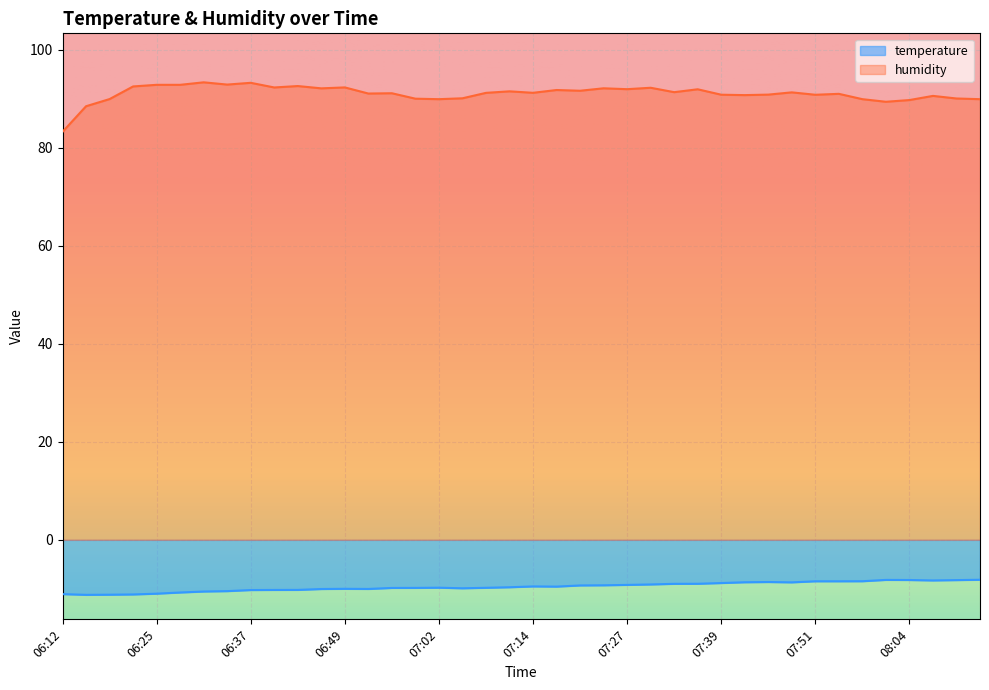

What is the label of the 1st point from the left?

06:12